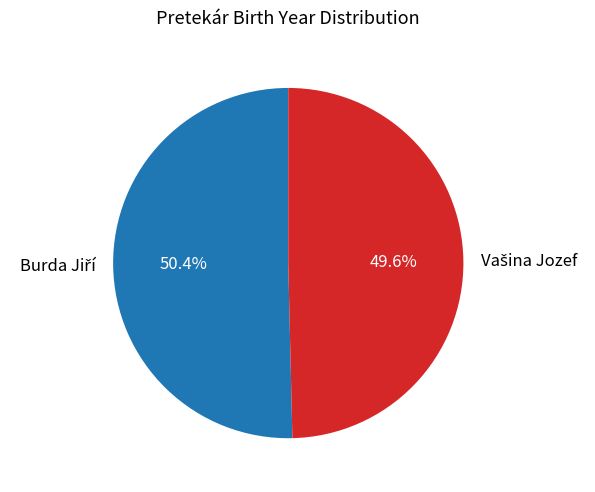

Is there a majority slice in this chart?

Yes